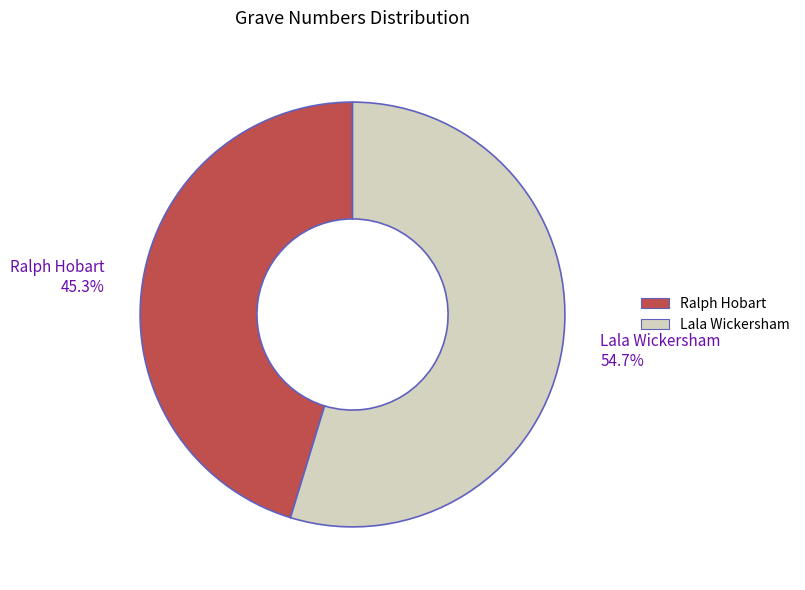

What is the smallest slice in the pie chart?

Ralph Hobart